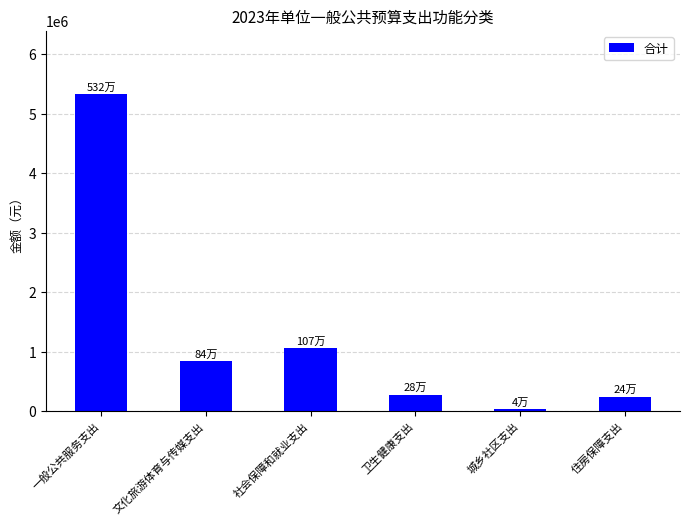

Is it true that the value at 一般公共服务支出 is 2988590?

False